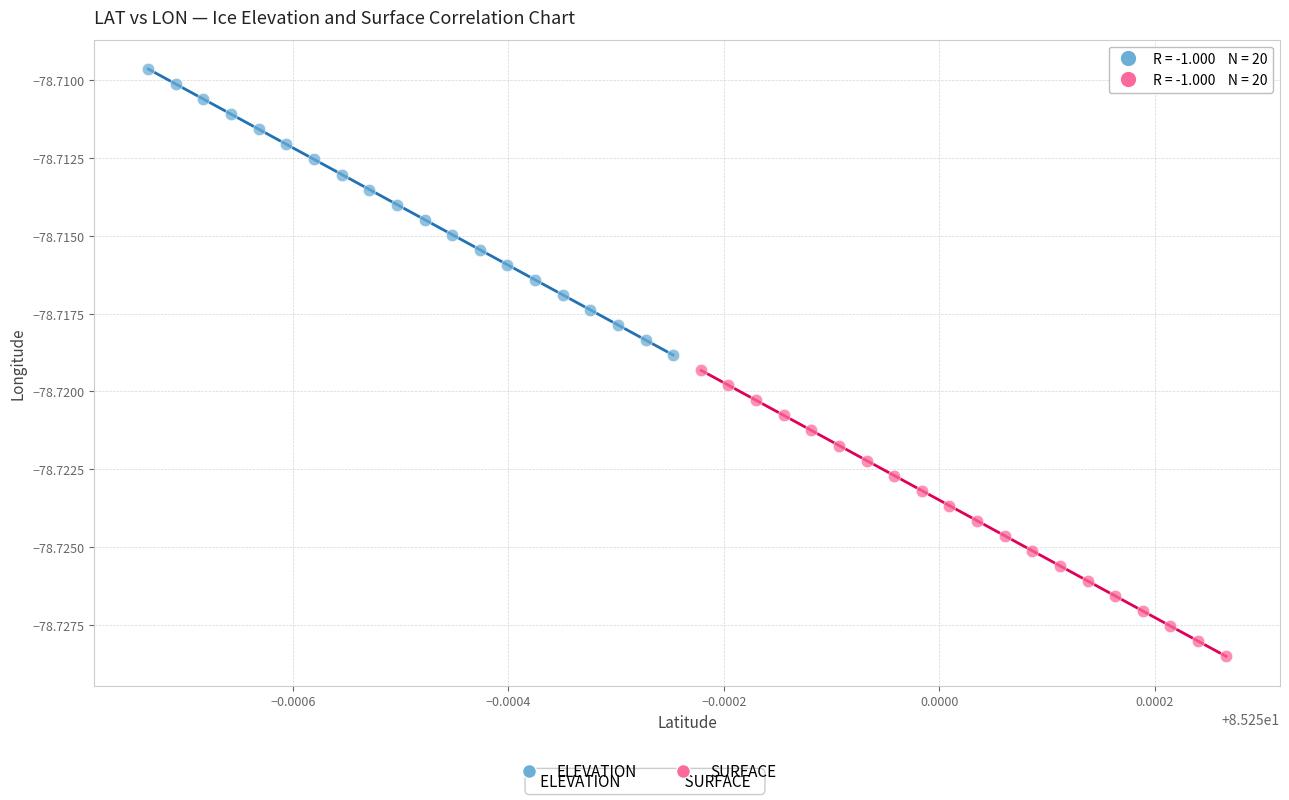

Which series has the widest spread of Y values?

ELEVATION